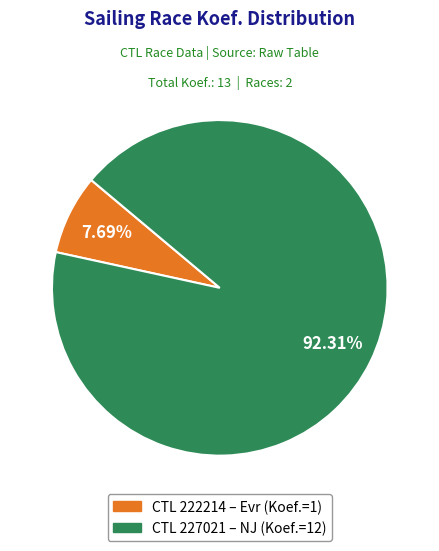

Is there any slice that represents more than half of the pie?

Yes